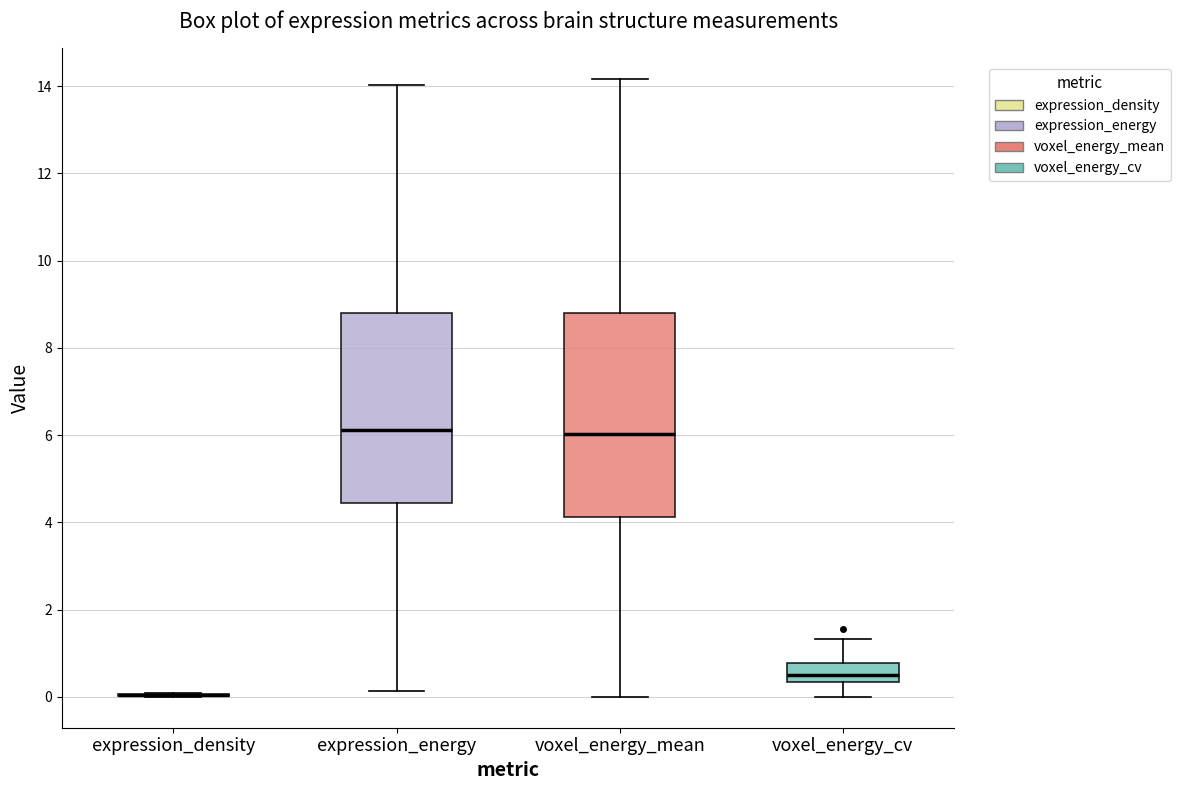

Reading left to right, read every box against the y-axis: the position of its median line, the range the box covers, and the ends of its whiskers. The values are not printed on the chart, so give them approximately, as read against the axis.

expression_density: box collapsed to a line at 0.0, whiskers 0.0 to 0.0
expression_energy: median 6.2, box 4.4 to 8.8, whiskers 0.2 to 14.0
voxel_energy_mean: median 6.0, box 4.2 to 8.8, whiskers 0.0 to 14.2
voxel_energy_cv: median 0.6, box 0.4 to 0.8, whiskers 0.0 to 1.4